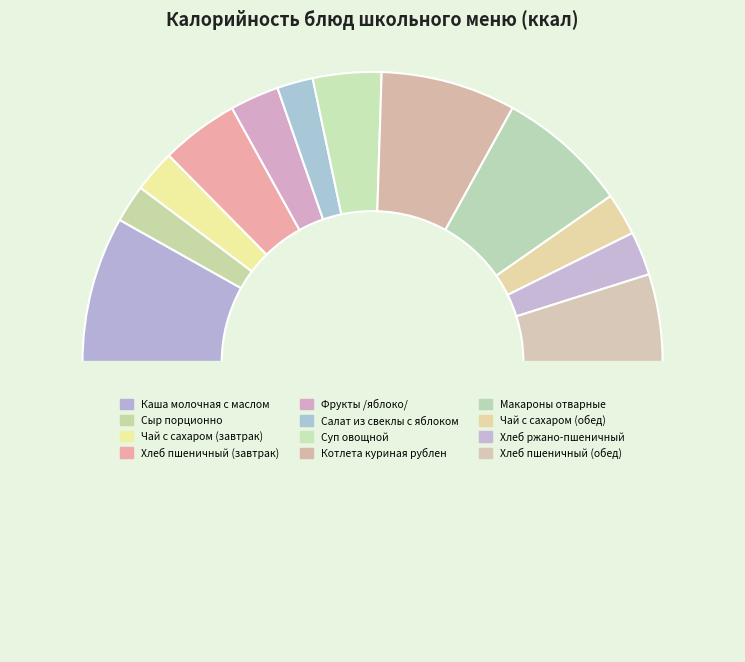

Count the number of slices in the pie.

13